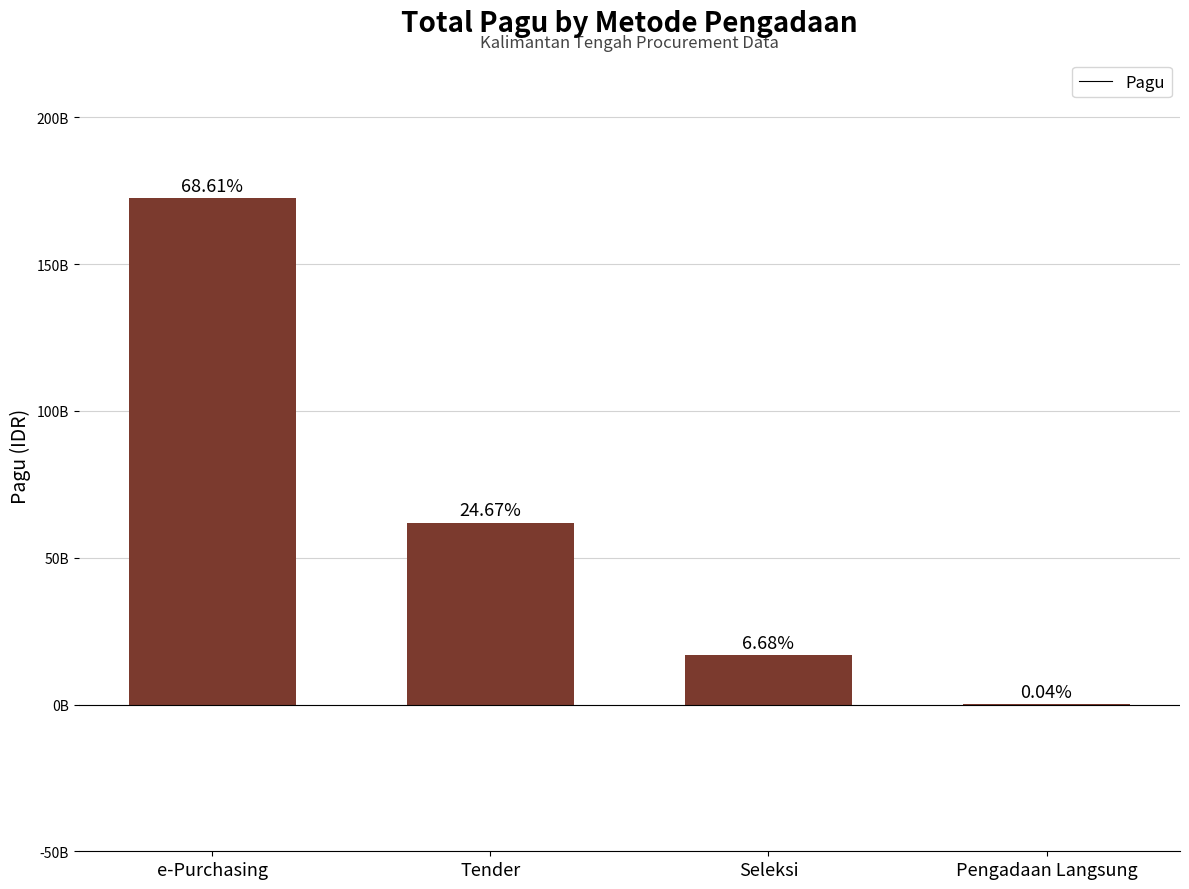

What is the label of the 1st bar from the right?

Pengadaan Langsung